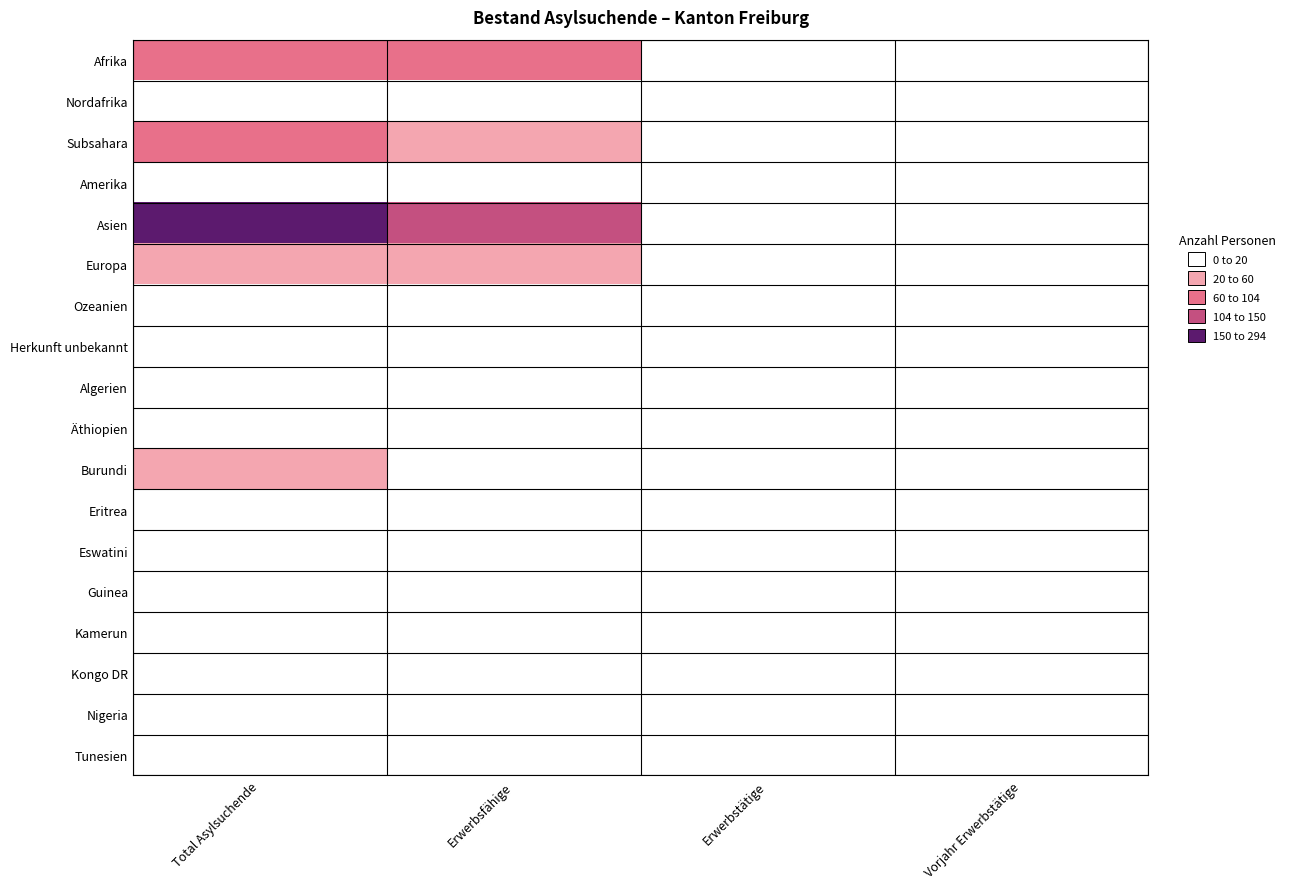

Reading right to left, transcribe all the data shown in this chart.

Afrika: Vorjahr Erwerbstätige=2	Erwerbstätige=0	Erwerbsfähige=61	Total Asylsuchende=74
Nordafrika: Vorjahr Erwerbstätige=0	Erwerbstätige=0	Erwerbsfähige=13	Total Asylsuchende=14
Subsahara: Vorjahr Erwerbstätige=2	Erwerbstätige=0	Erwerbsfähige=48	Total Asylsuchende=60
Amerika: Vorjahr Erwerbstätige=0	Erwerbstätige=0	Erwerbsfähige=7	Total Asylsuchende=15
Asien: Vorjahr Erwerbstätige=0	Erwerbstätige=2	Erwerbsfähige=104	Total Asylsuchende=150
Europa: Vorjahr Erwerbstätige=0	Erwerbstätige=0	Erwerbsfähige=38	Total Asylsuchende=53
Ozeanien: Vorjahr Erwerbstätige=0	Erwerbstätige=0	Erwerbsfähige=0	Total Asylsuchende=0
Herkunft unbekannt: Vorjahr Erwerbstätige=1	Erwerbstätige=1	Erwerbsfähige=2	Total Asylsuchende=2
Algerien: Vorjahr Erwerbstätige=0	Erwerbstätige=0	Erwerbsfähige=8	Total Asylsuchende=9
Äthiopien: Vorjahr Erwerbstätige=0	Erwerbstätige=0	Erwerbsfähige=3	Total Asylsuchende=4
Burundi: Vorjahr Erwerbstätige=0	Erwerbstätige=0	Erwerbsfähige=16	Total Asylsuchende=20
Eritrea: Vorjahr Erwerbstätige=1	Erwerbstätige=0	Erwerbsfähige=2	Total Asylsuchende=7
Eswatini: Vorjahr Erwerbstätige=0	Erwerbstätige=0	Erwerbsfähige=3	Total Asylsuchende=3
Guinea: Vorjahr Erwerbstätige=0	Erwerbstätige=0	Erwerbsfähige=6	Total Asylsuchende=7
Kamerun: Vorjahr Erwerbstätige=0	Erwerbstätige=0	Erwerbsfähige=2	Total Asylsuchende=2
Kongo DR: Vorjahr Erwerbstätige=0	Erwerbstätige=0	Erwerbsfähige=4	Total Asylsuchende=5
Nigeria: Vorjahr Erwerbstätige=0	Erwerbstätige=0	Erwerbsfähige=3	Total Asylsuchende=3
Tunesien: Vorjahr Erwerbstätige=0	Erwerbstätige=0	Erwerbsfähige=3	Total Asylsuchende=3